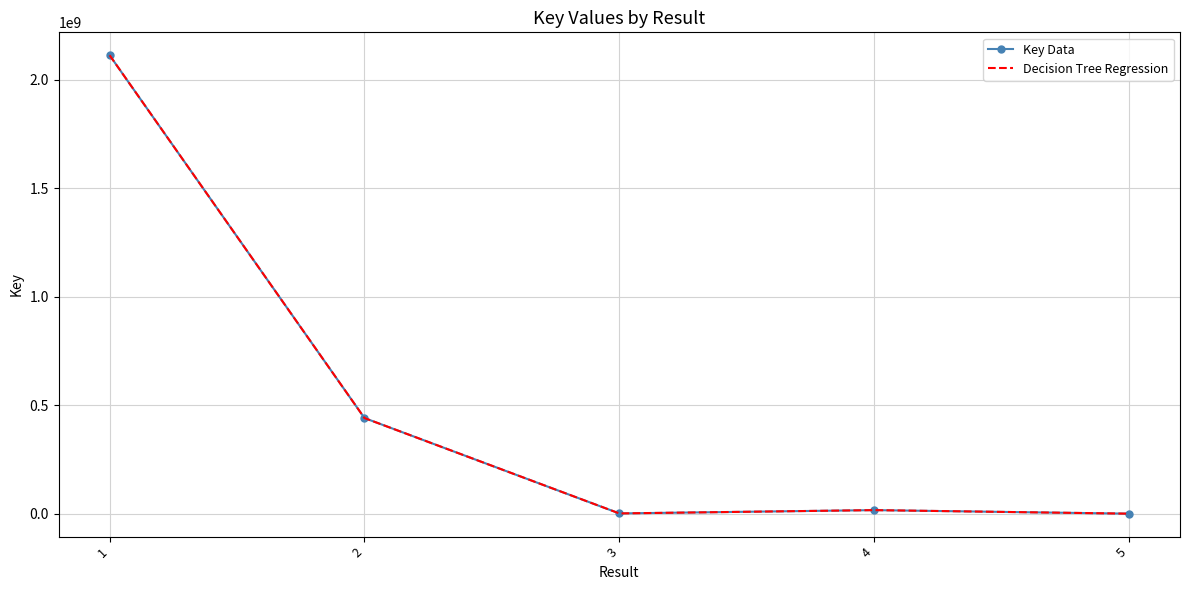

True or false: Key Data and Decision Tree Regression intersect in this chart.

False